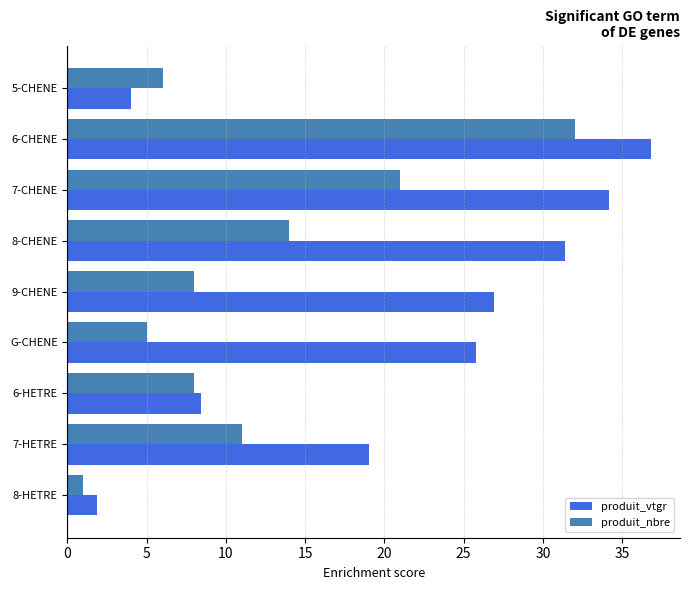

Which series has the largest range (max minus min)?

produit_vtgr